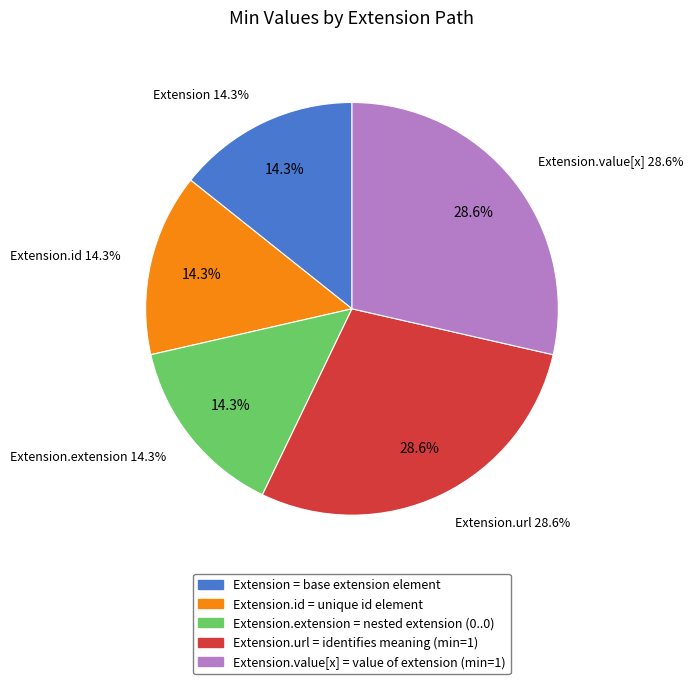

Do Extension.url and Extension together represent more than half of the pie?

No